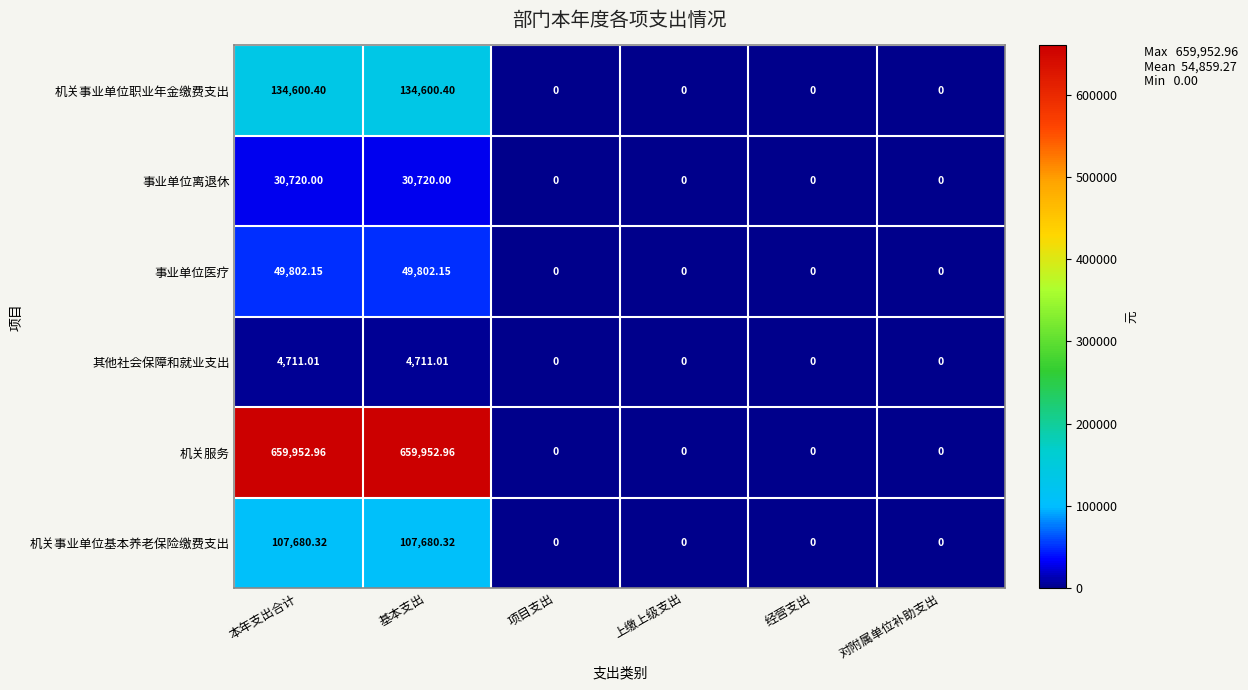

Rank the series by their maximum value, from lowest to highest.

其他社会保障和就业支出, 事业单位离退休, 事业单位医疗, 机关事业单位基本养老保险缴费支出, 机关事业单位职业年金缴费支出, 机关服务